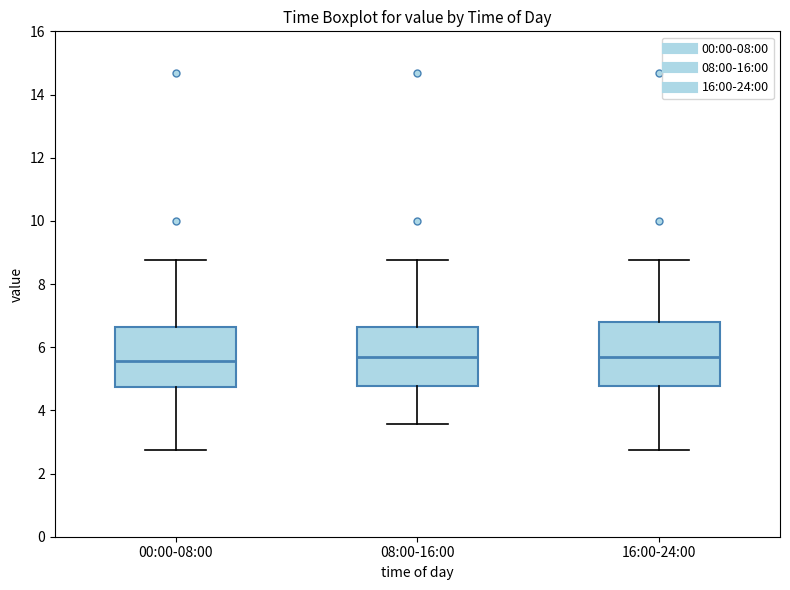

Reading left to right, transcribe this box plot: for each box, give where its median line is, the range the box spans, and where its two whiskers end, as read against the y-axis. The values are not printed on the chart, so give them approximately, as read against the axis.

00:00-08:00: median 5.6, box 4.8 to 6.6, whiskers 2.8 to 8.8
08:00-16:00: median 5.6, box 4.8 to 6.6, whiskers 3.6 to 8.8
16:00-24:00: median 5.6, box 4.8 to 6.8, whiskers 2.8 to 8.8